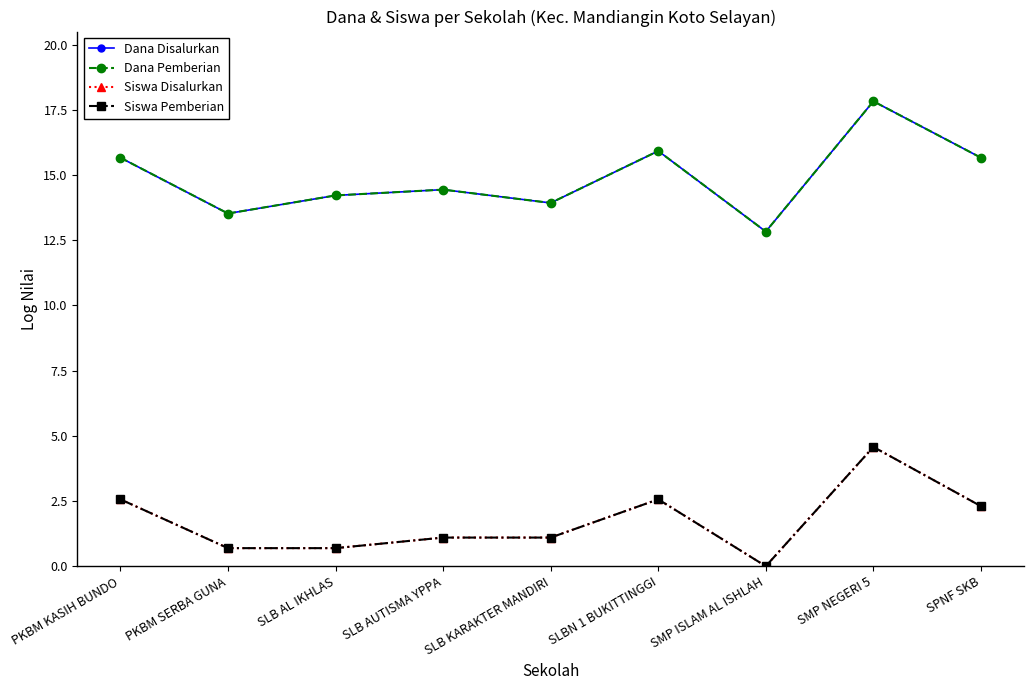

True or false: Siswa Disalurkan and Dana Disalurkan intersect in this chart.

False